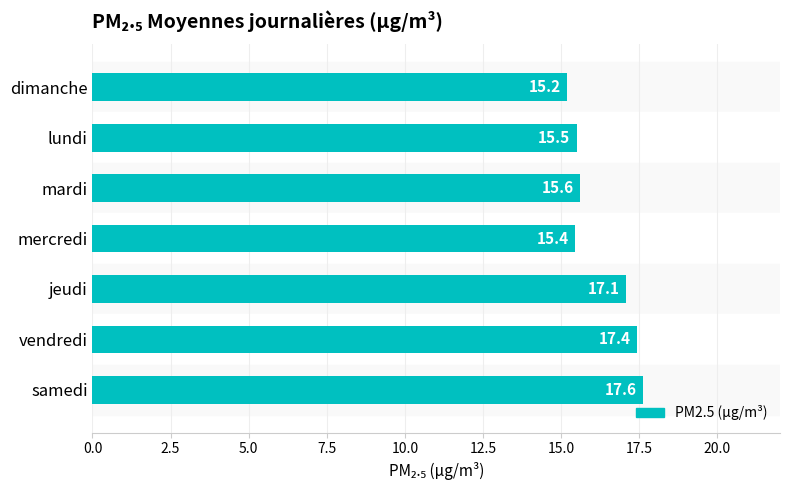

What is the ratio of the value at jeudi to the value at samedi?

1.0